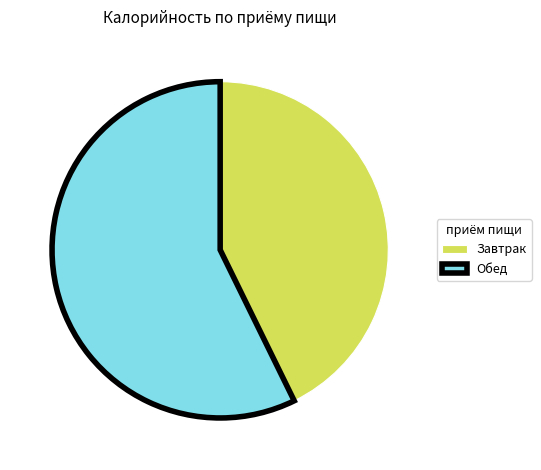

Which category has the smallest portion of the pie?

Завтрак